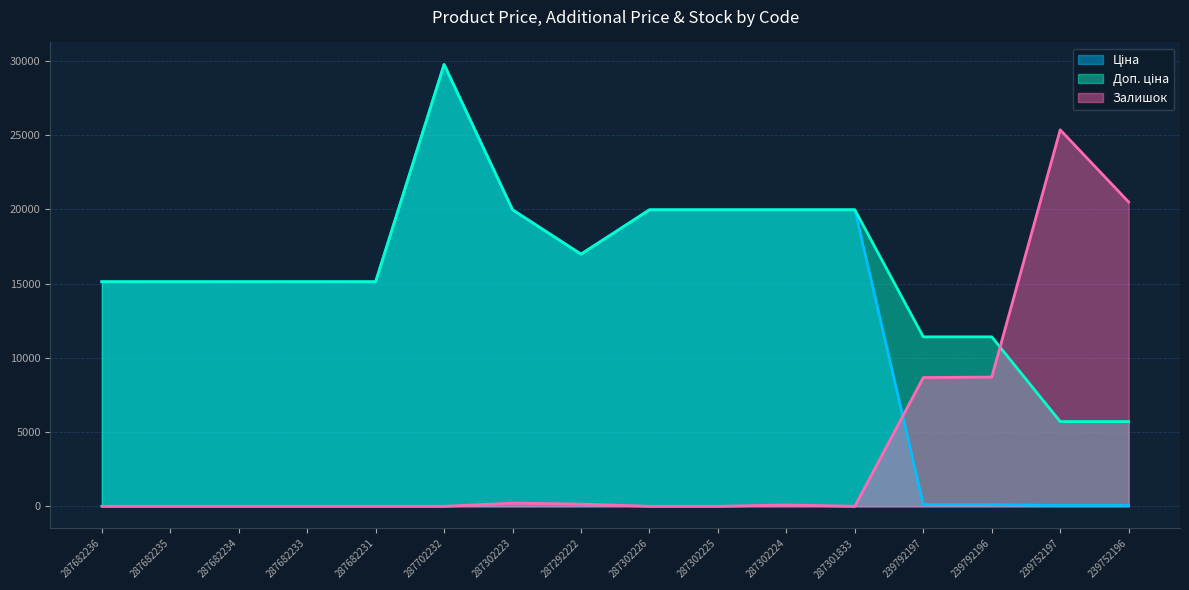

After their last crossing, which series has the higher values: Доп. ціна or Залишок?

Залишок